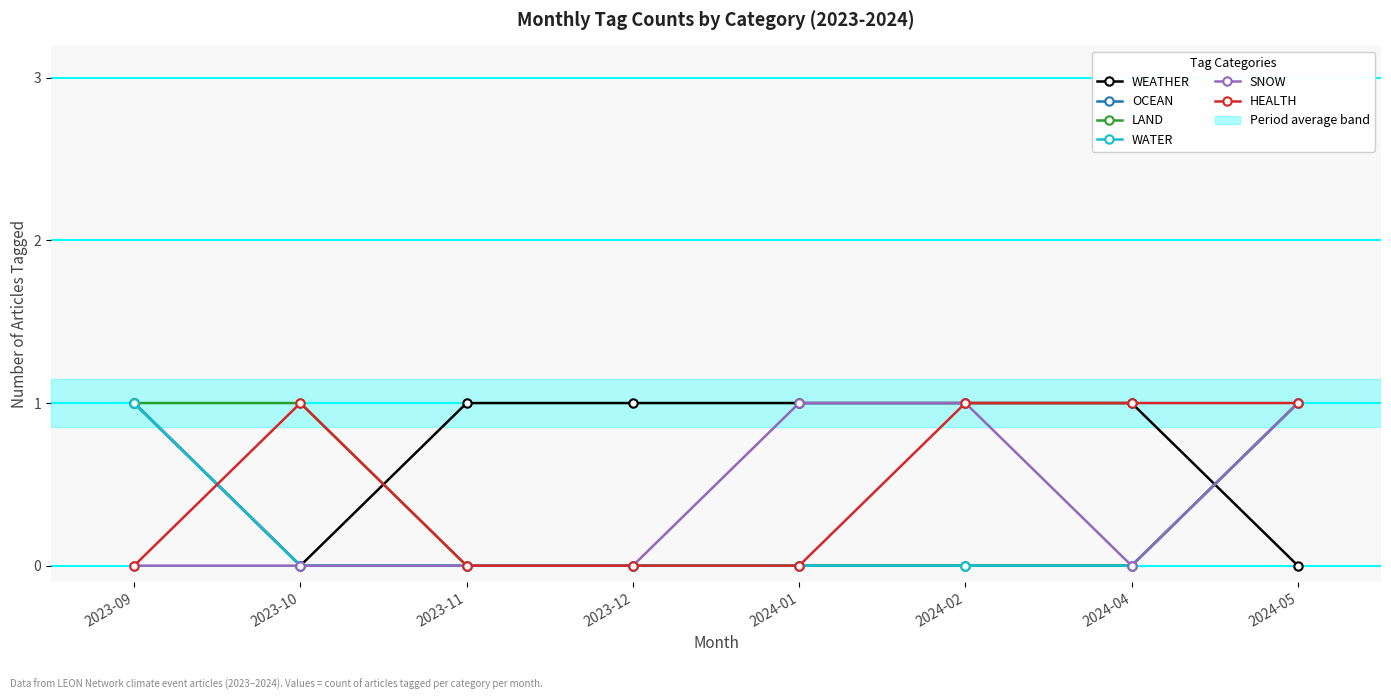

Does the chart have visible grid lines?

Yes